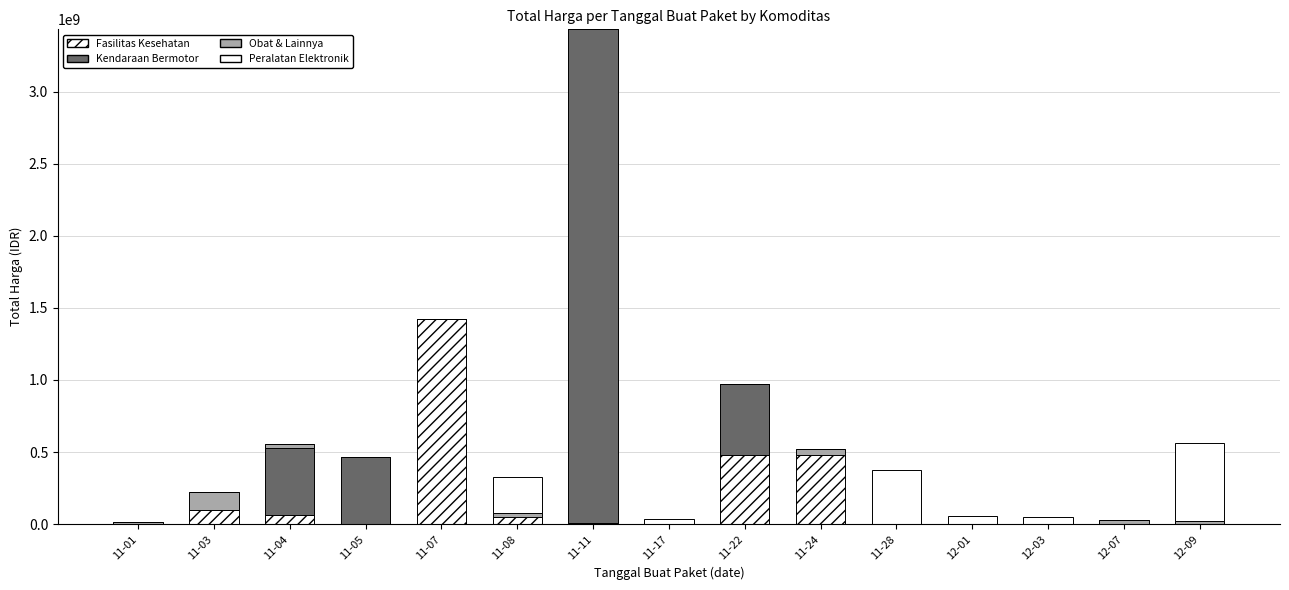

What position from the left is 11-08?

6